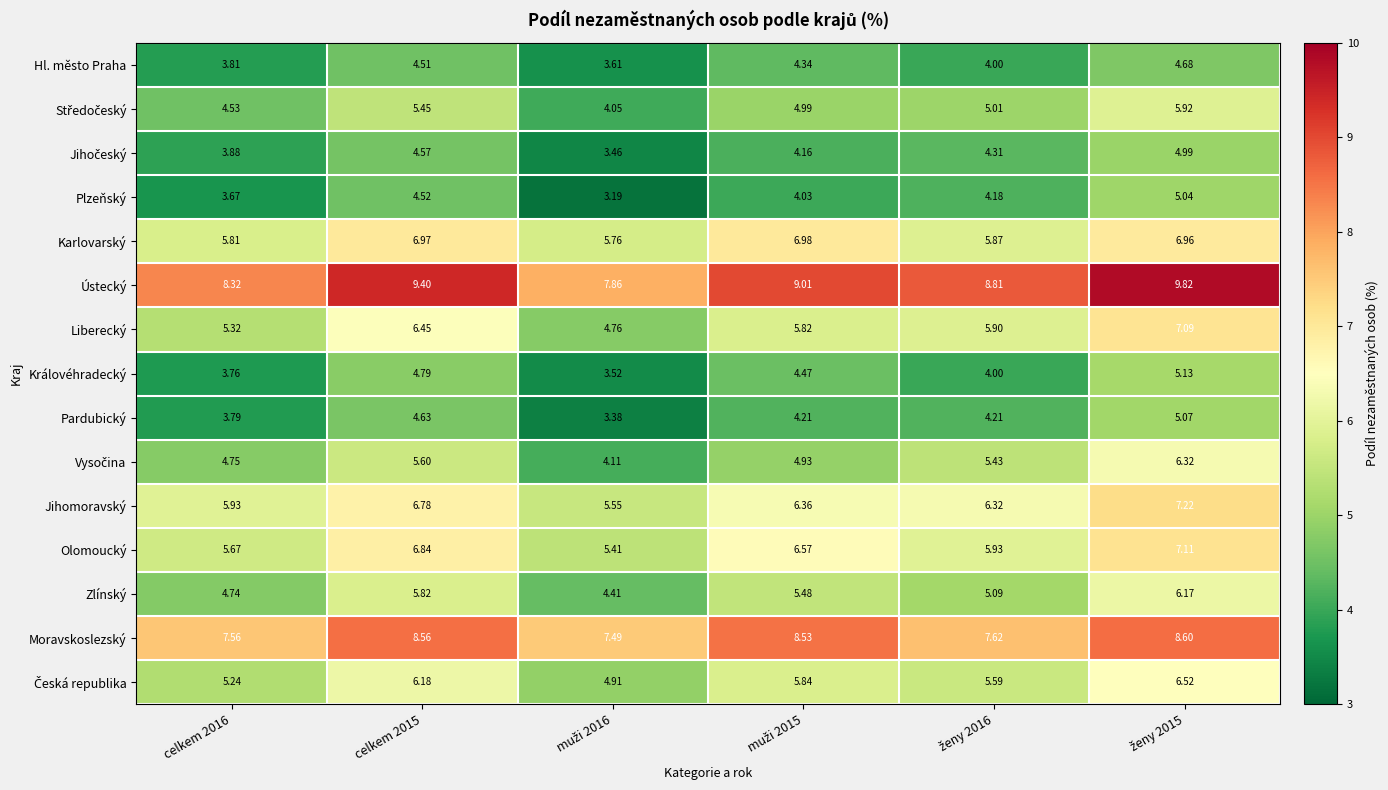

Which series changed the most between celkem 2016 and celkem 2015?

Olomoucký